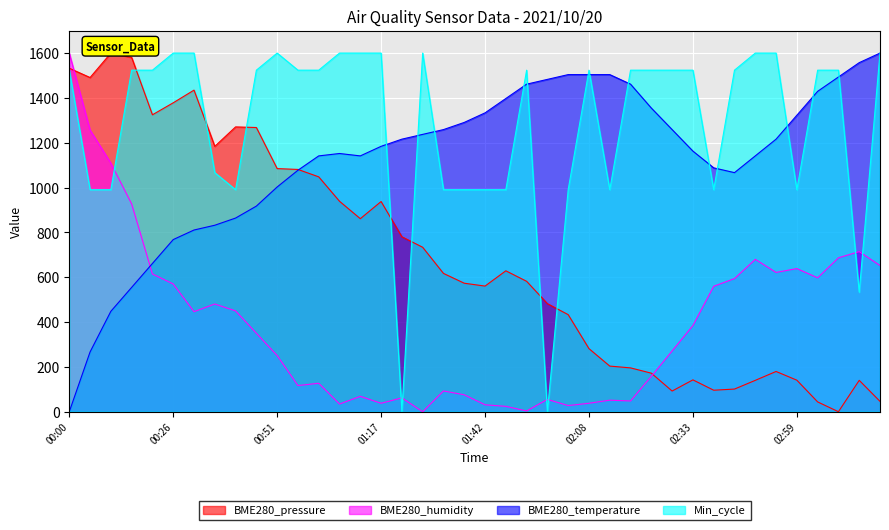

How many series are shown in this chart?

4